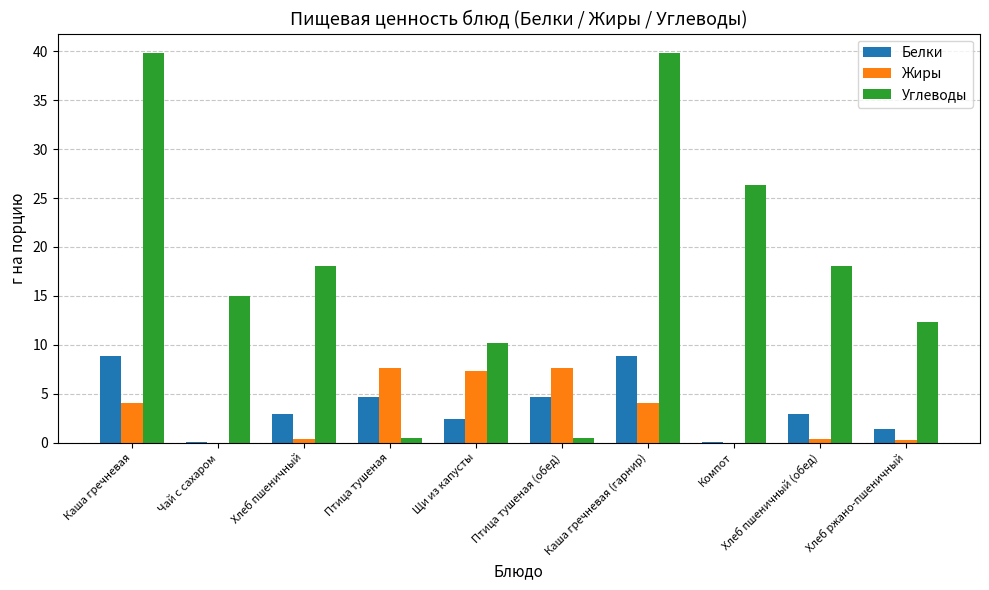

What is the difference between the Жиры values at Компот and Птица тушеная (обед)?

7.6